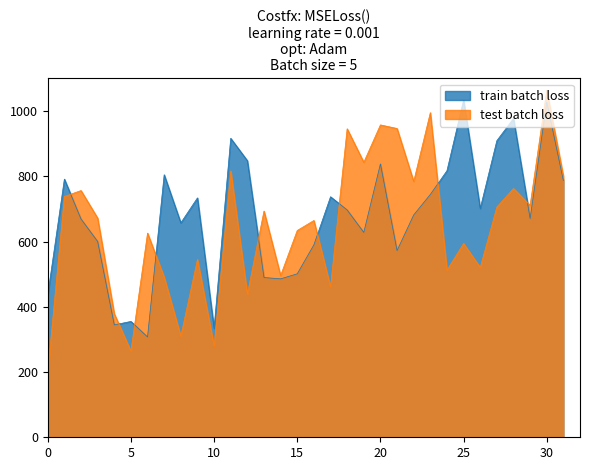

Is the value of train batch loss at 223.7895 greater than the value of test batch loss at 218.0596?

Yes